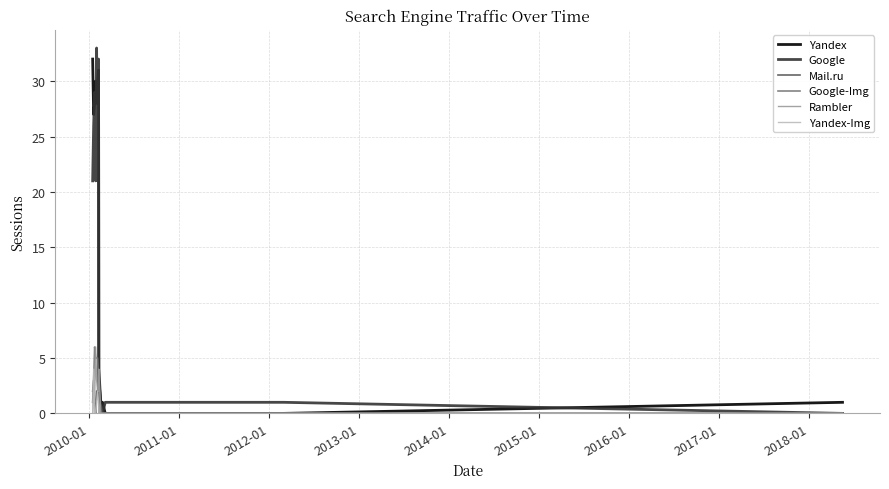

What is the highest value of the Yandex series?

32